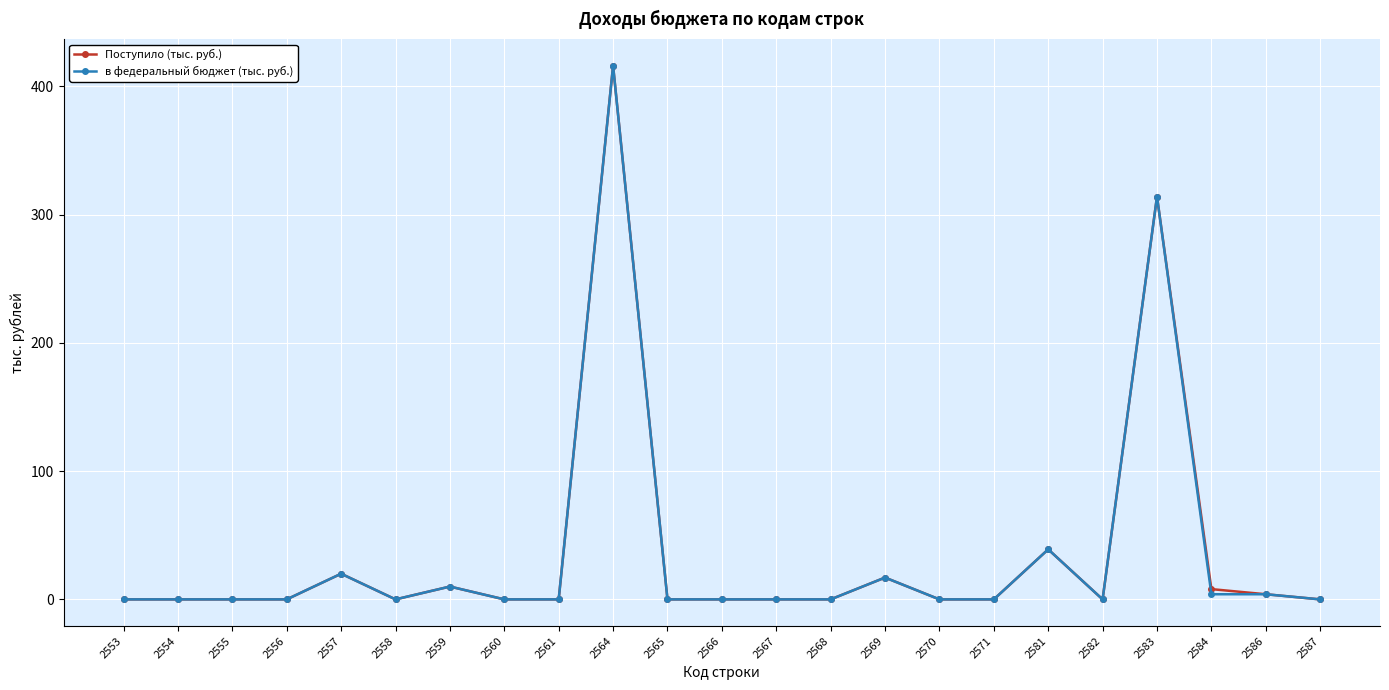

At which category is the sum across all series the highest?

2564